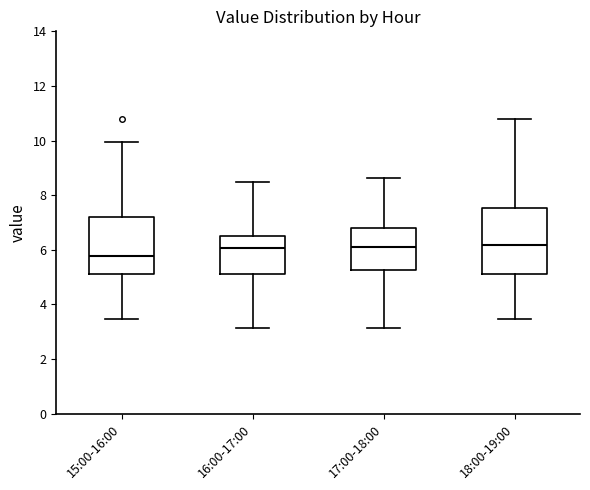

Reading left to right, transcribe this box plot: for each box, give where its median line is, the range the box spans, and where its two whiskers end, as read against the y-axis. The values are not printed on the chart, so give them approximately, as read against the axis.

15:00-16:00: median 5.8, box 5.2 to 7.2, whiskers 3.4 to 10.0
16:00-17:00: median 6.0, box 5.2 to 6.6, whiskers 3.2 to 8.4
17:00-18:00: median 6.0, box 5.2 to 6.8, whiskers 3.2 to 8.6
18:00-19:00: median 6.2, box 5.2 to 7.6, whiskers 3.4 to 10.8